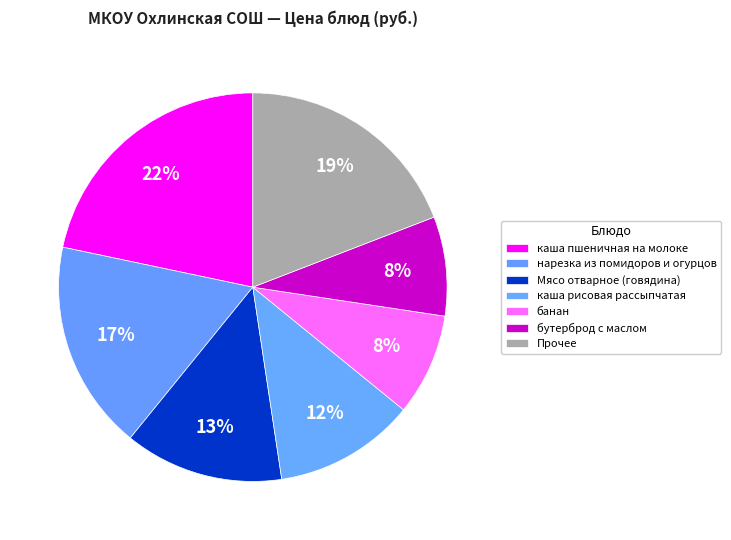

How many slices are in this pie chart?

7